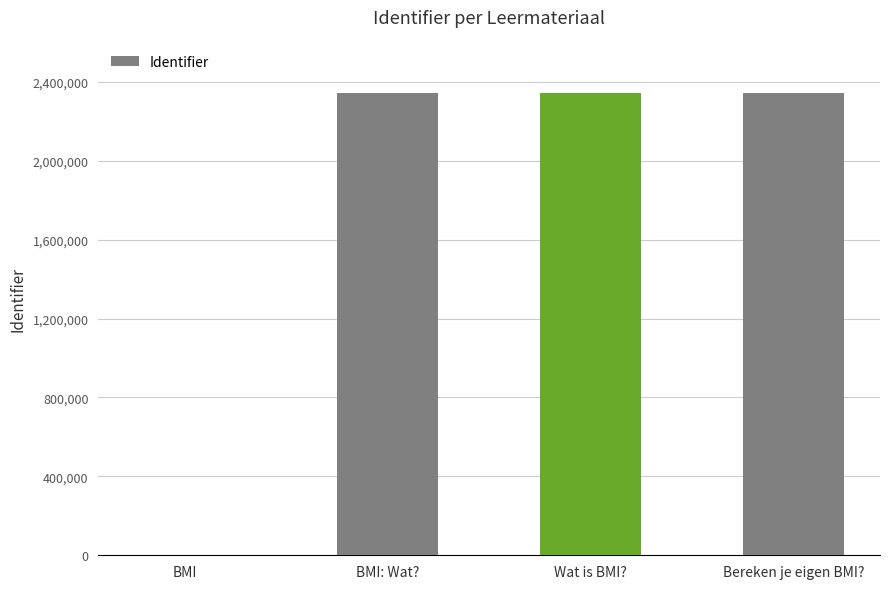

The chart shows a value of 2342963 at Bereken je eigen BMI?. True or false?

True